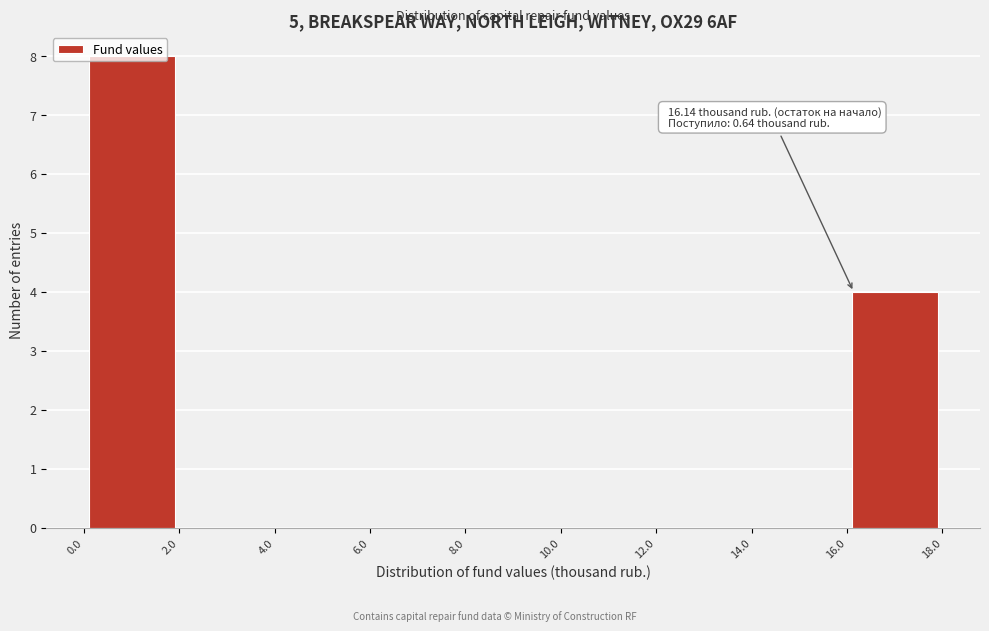

Over which range of the x-axis is the bar tallest?

0.0 to 2.0